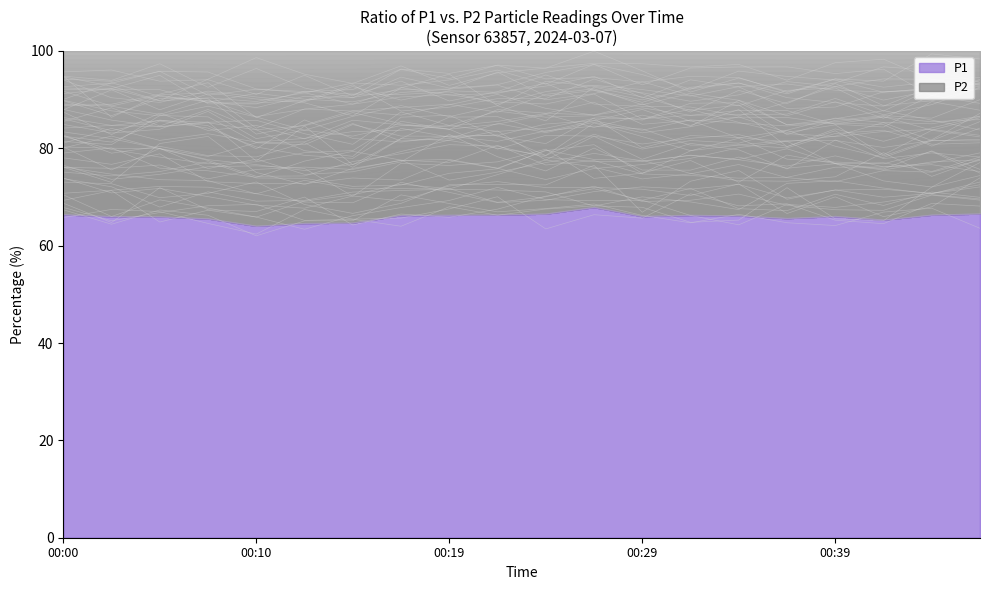

How many interior local valleys does the P2 series have?

4